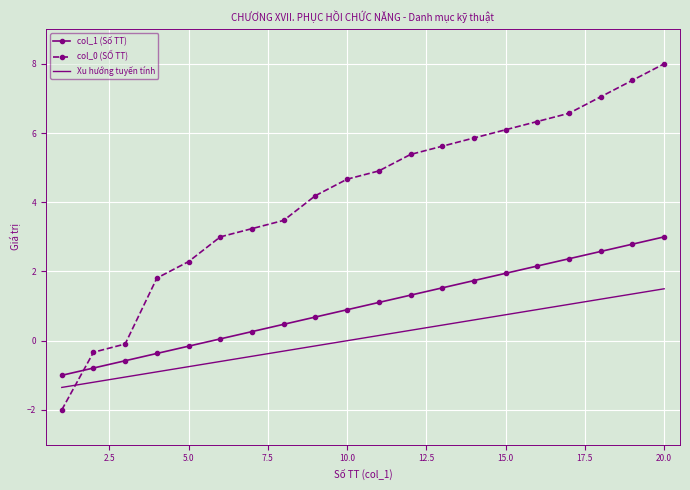

Which series has the widest spread of values?

col_0 (SỐ TT)